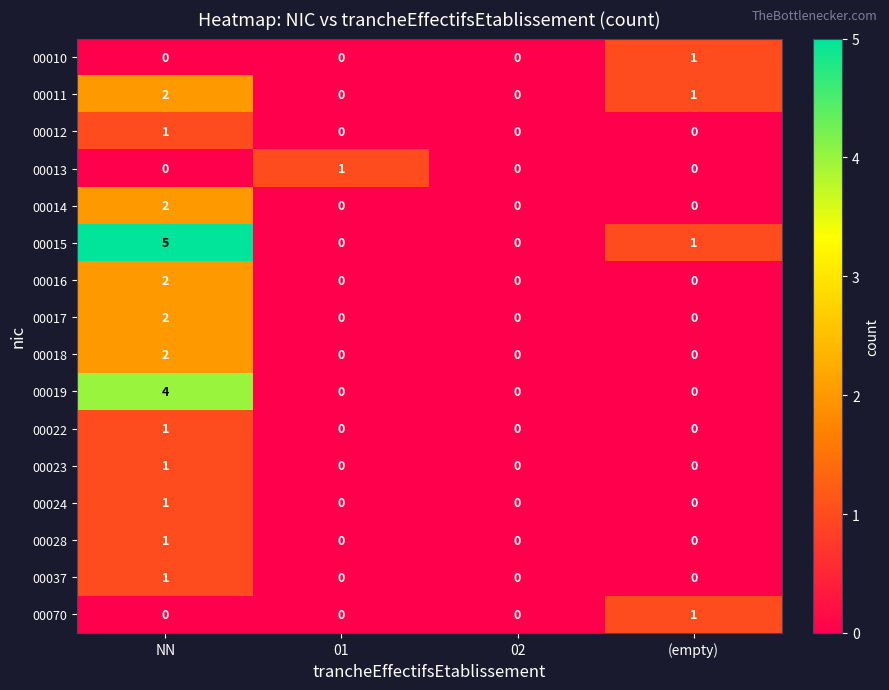

Which series has the largest total across all categories?

00015